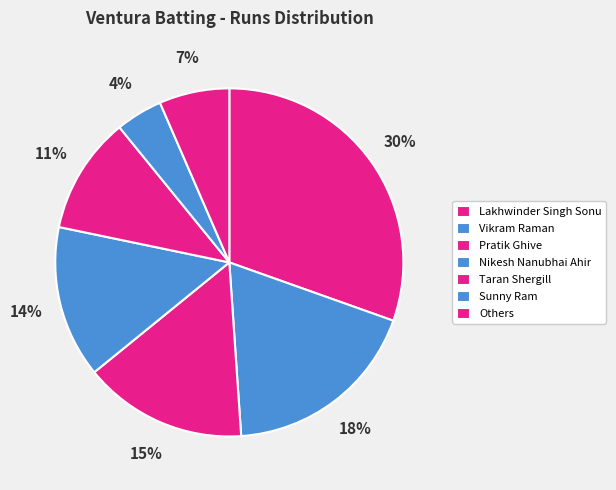

To the nearest percent, what portion does Taran Shergill represent?

11%